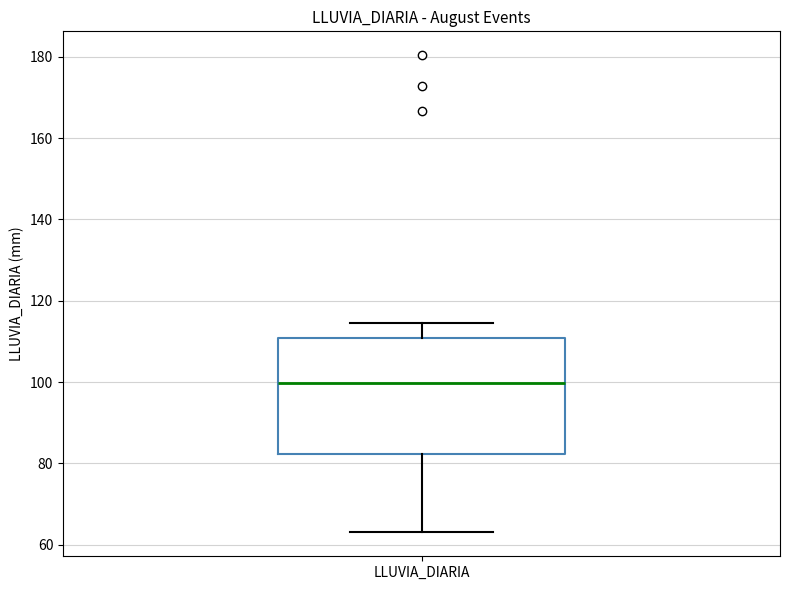

Where is the upper edge of the box for LLUVIA_DIARIA on the y-axis? The values are not printed on the chart, so give them approximately, as read against the axis.

110